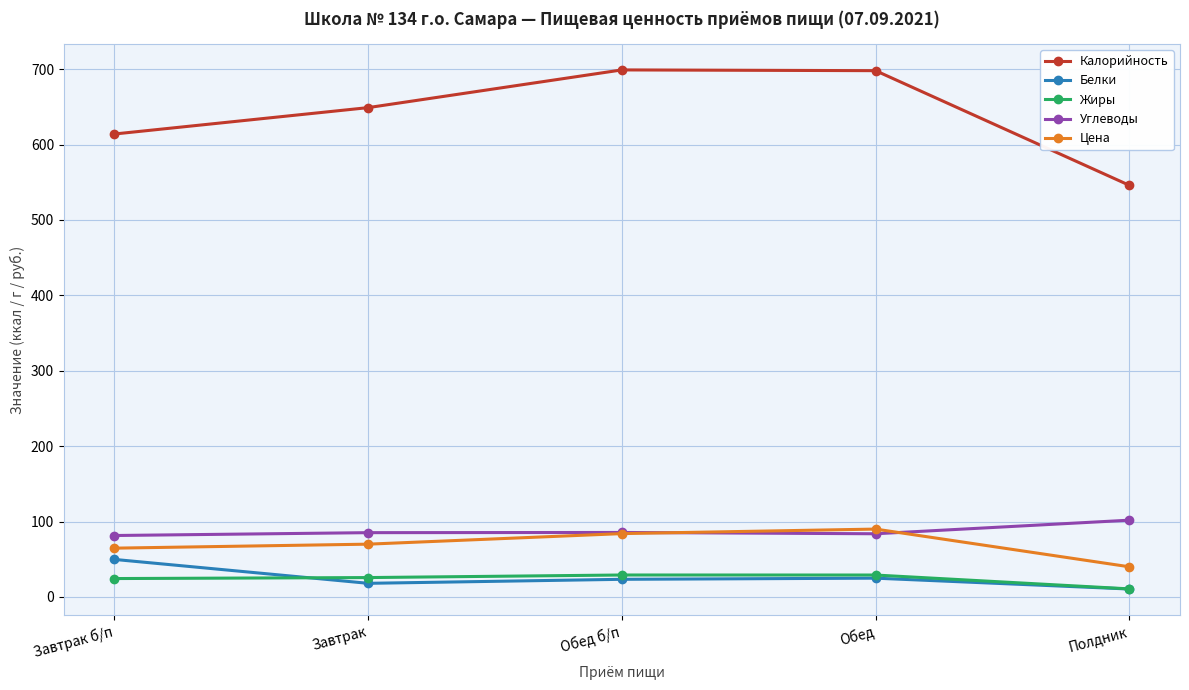

Does the chart have visible grid lines?

Yes